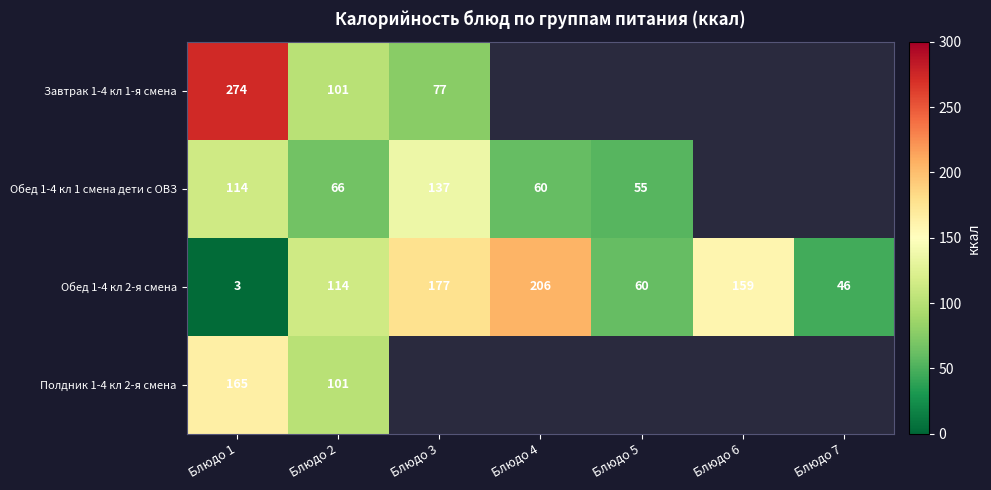

How many data points does each series have?

7